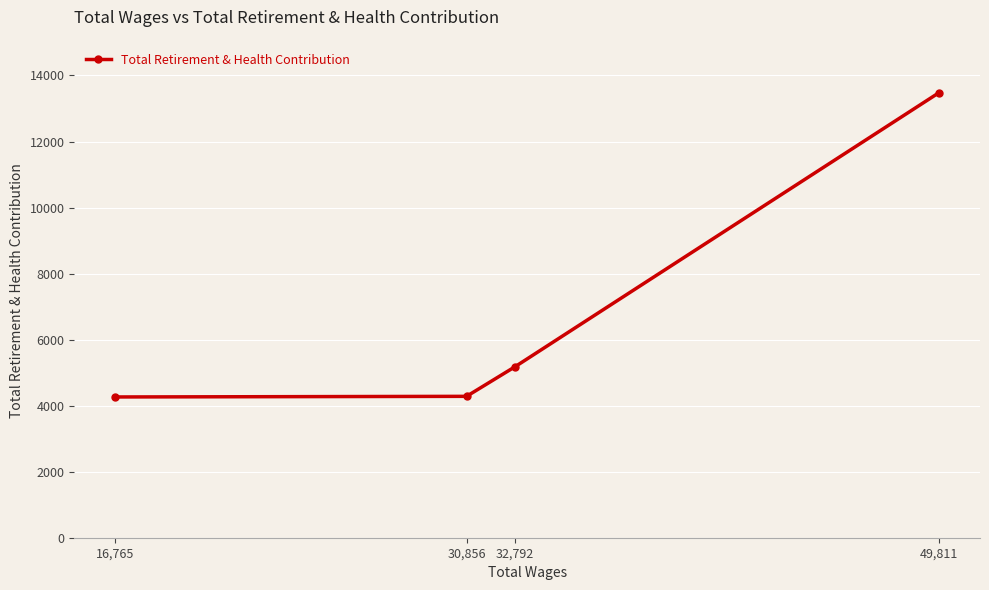

What is the change in value from 30,856 to 49,811?

+9193